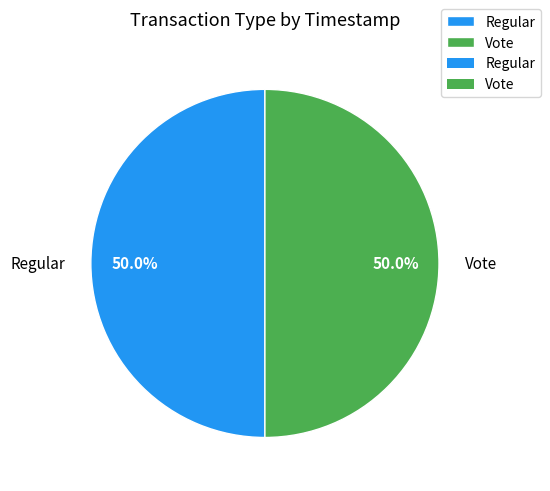

Count the number of slices in the pie.

2